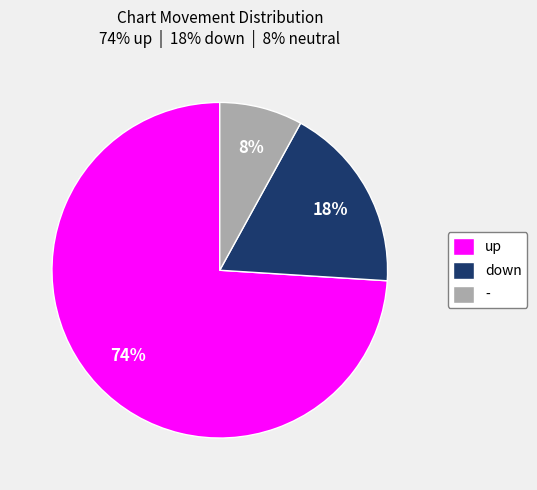

Rank the categories by value from highest to lowest.

up, down, -